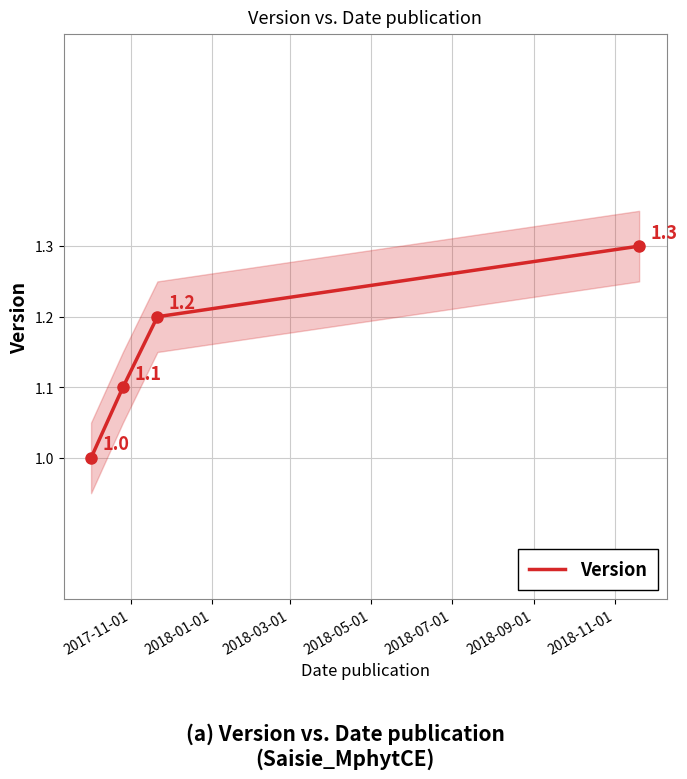

True or false: Version has more than 2 interior local peaks.

False